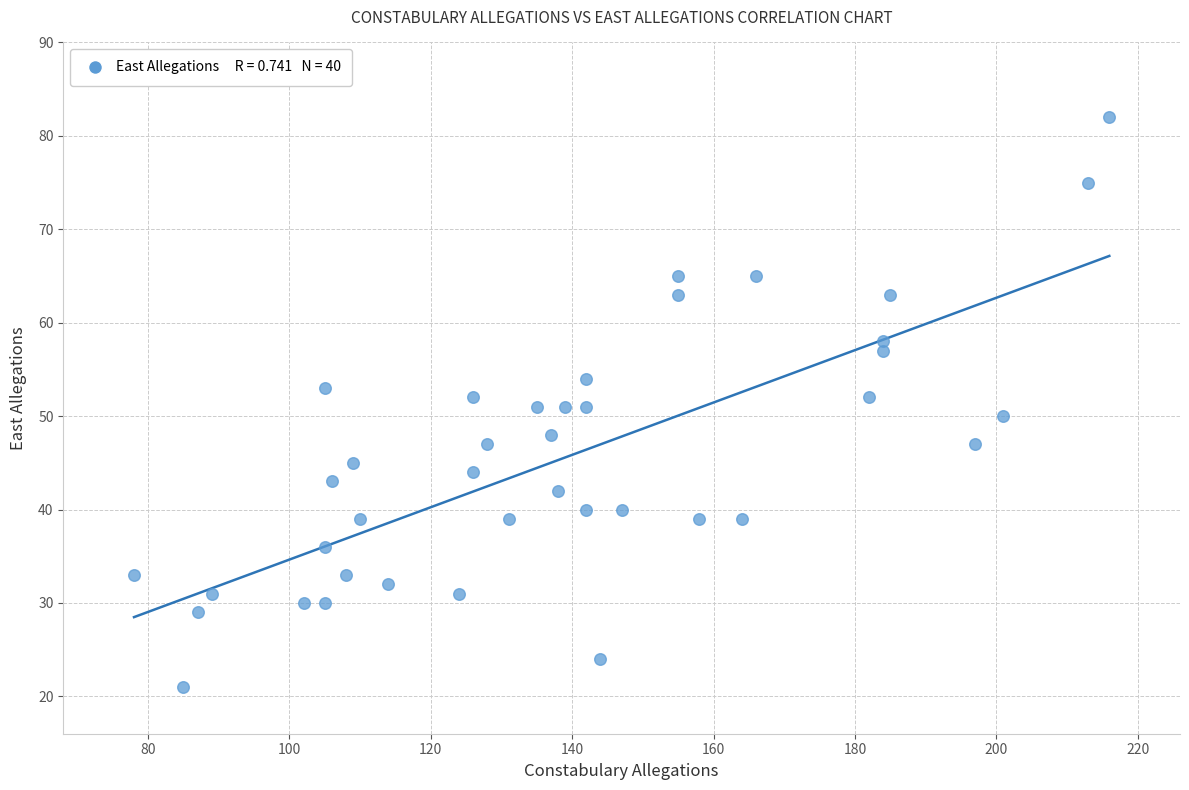

What is the range of X values (max minus min)?

138